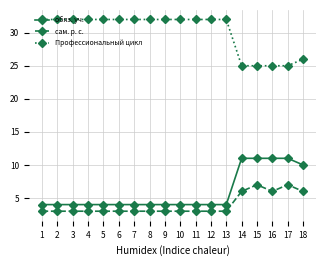

What are all the series names shown in the legend?

обяз. уч., сам. р. с., Профессиональный цикл